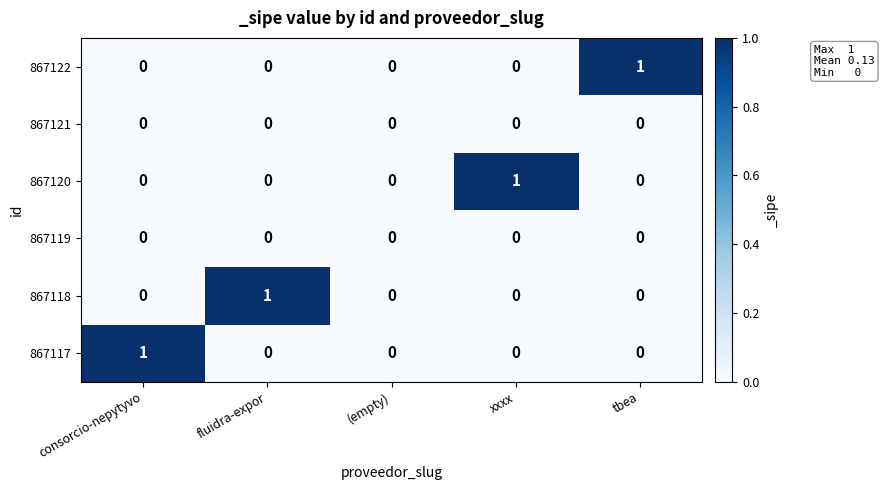

What is the total value across all series at consorcio-nepytyvo?

1